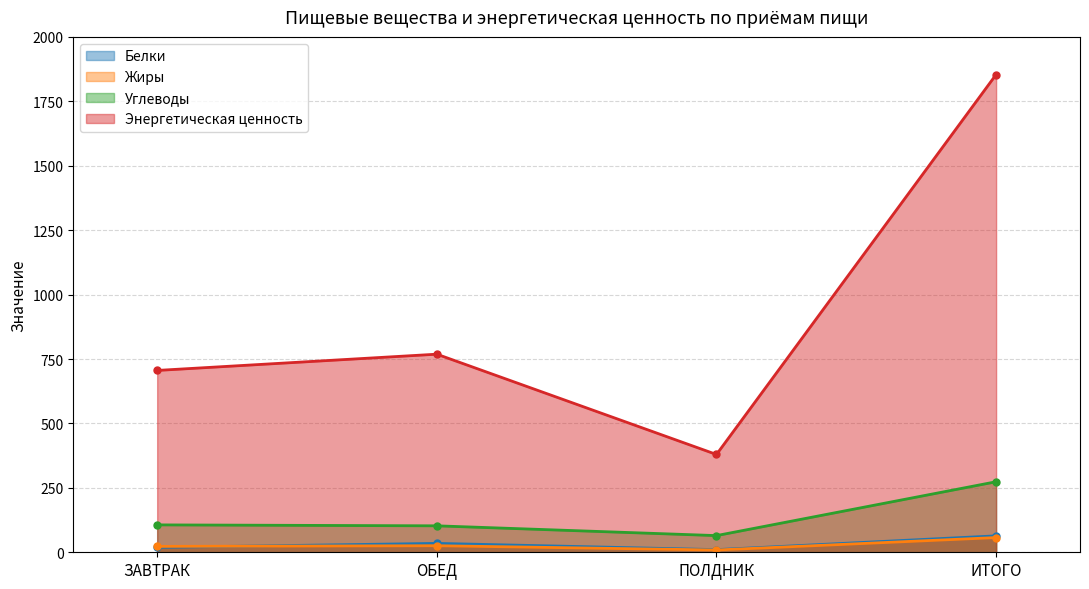

Which series has the widest spread of values?

Энергетическая ценность